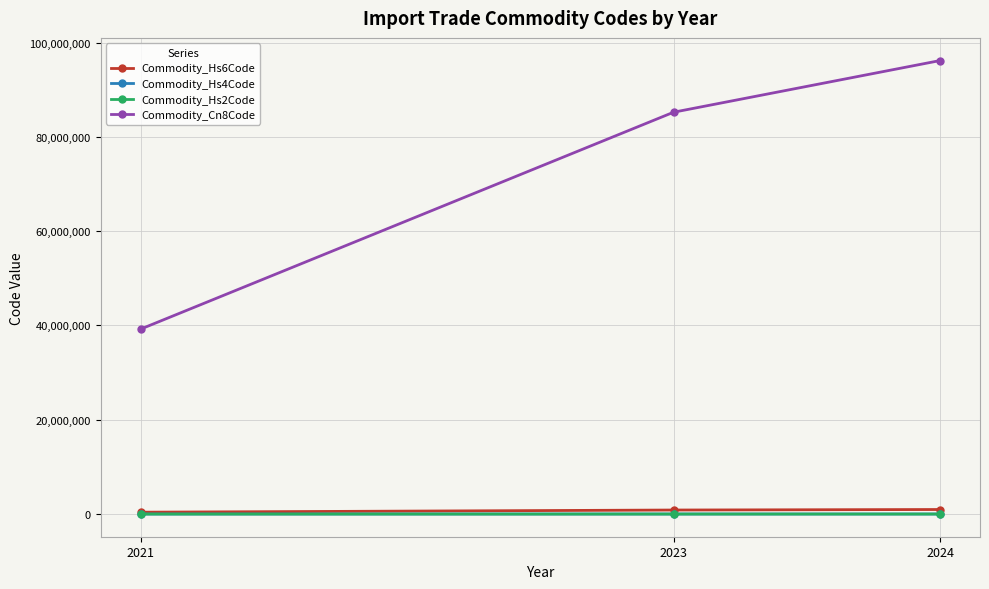

How many lines are shown in the chart?

4